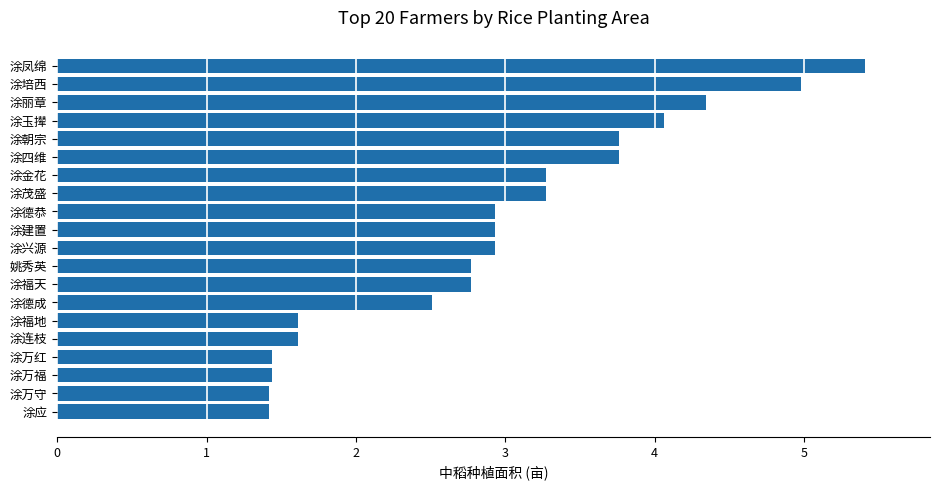

Count the number of categories in the chart.

20